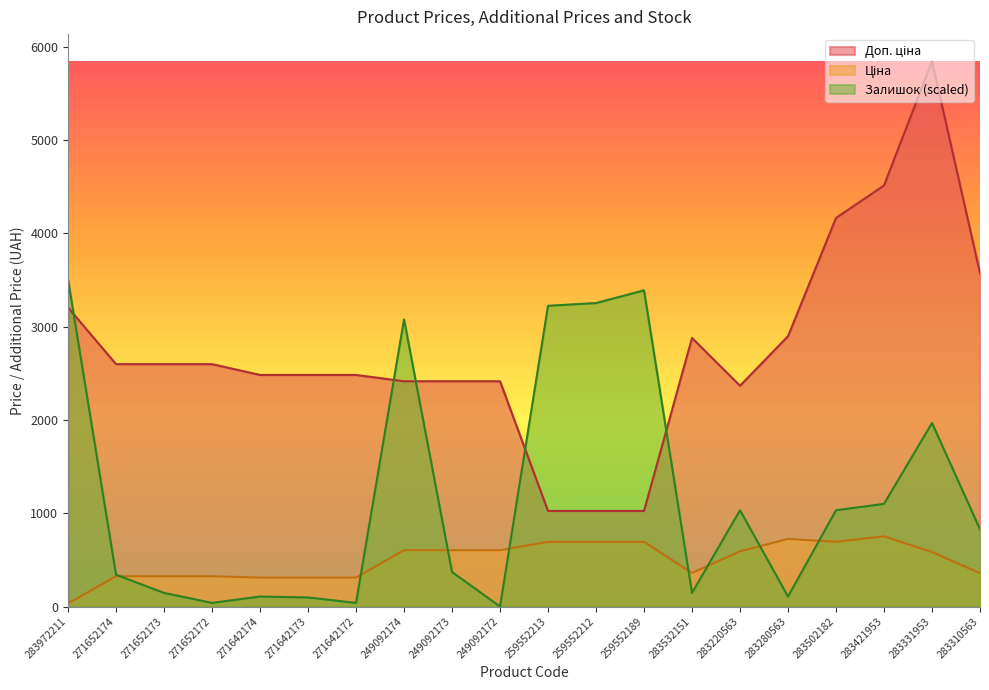

Which category has the highest value across all series?

283331953